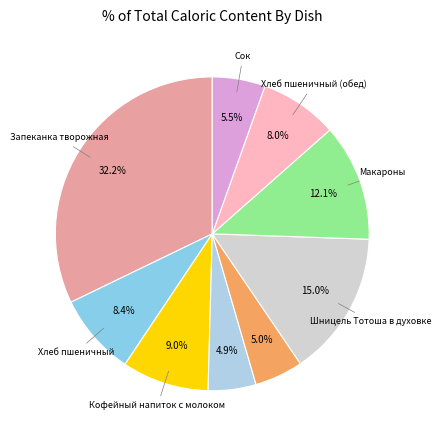

How many slices are in this pie chart?

9